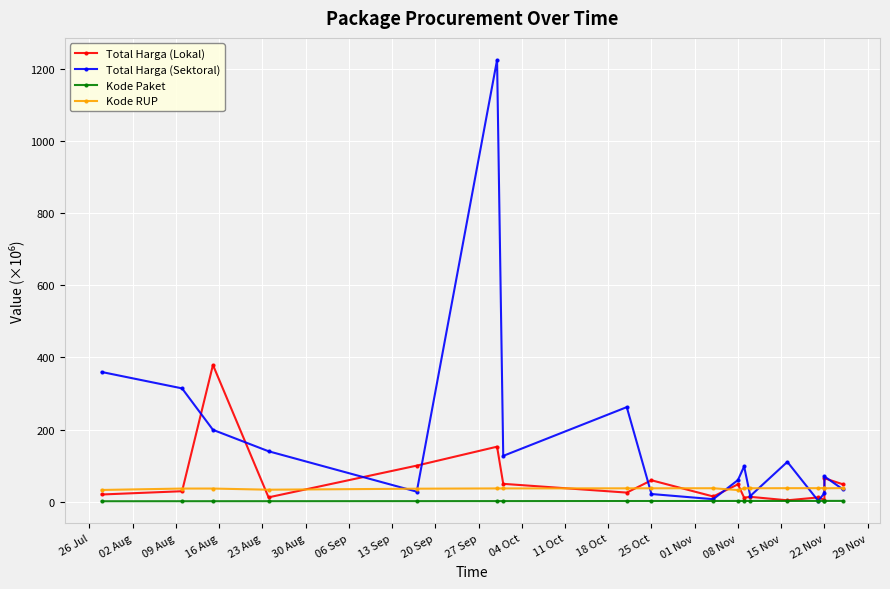

Which series changed the most between 30 Aug and 18 Oct?

Total Harga (Sektoral)